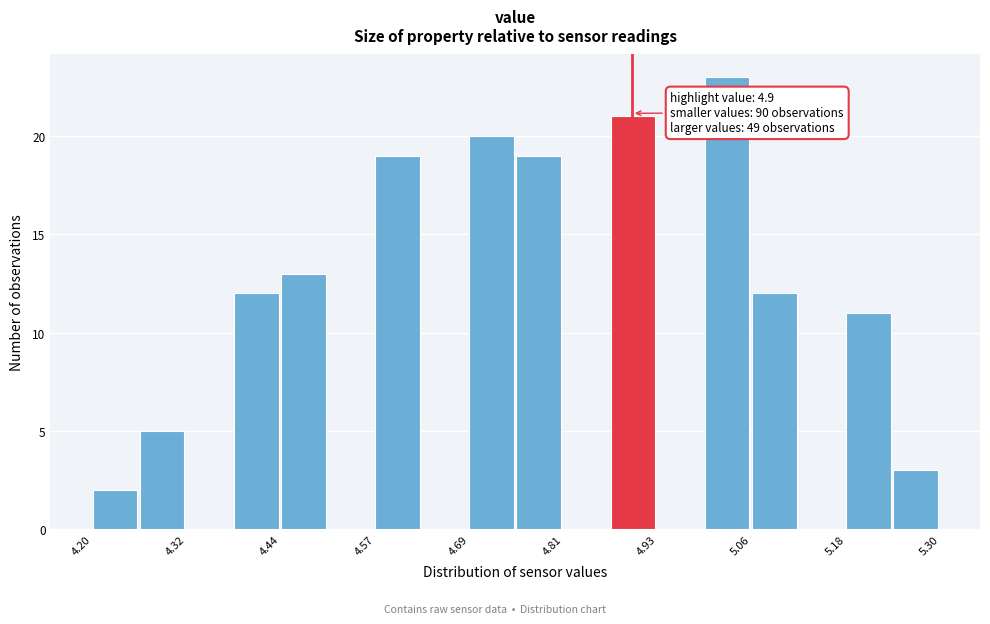

Read against the x-axis, roughly where is the centre of the tallest bar?

5.02